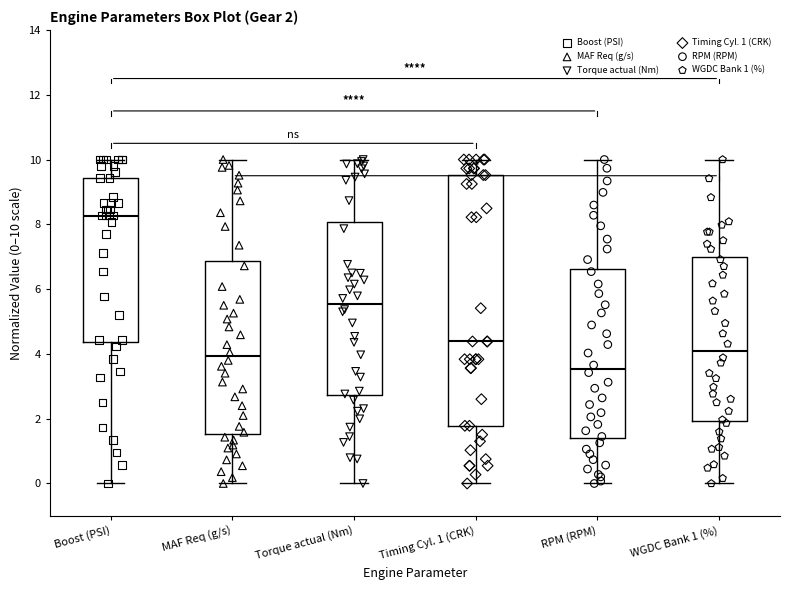

Which box has the highest median line?

Boost (PSI)